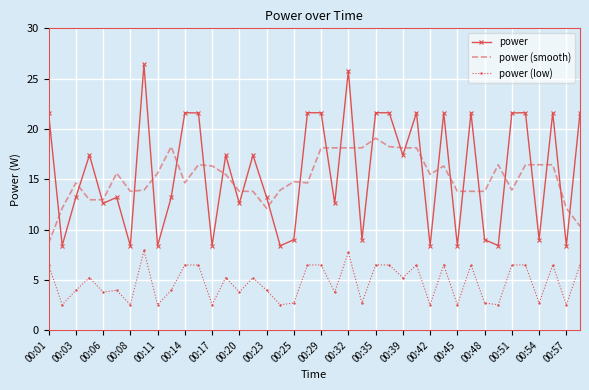

What is the difference between the maximum and minimum values in the power (low) series?

5.4